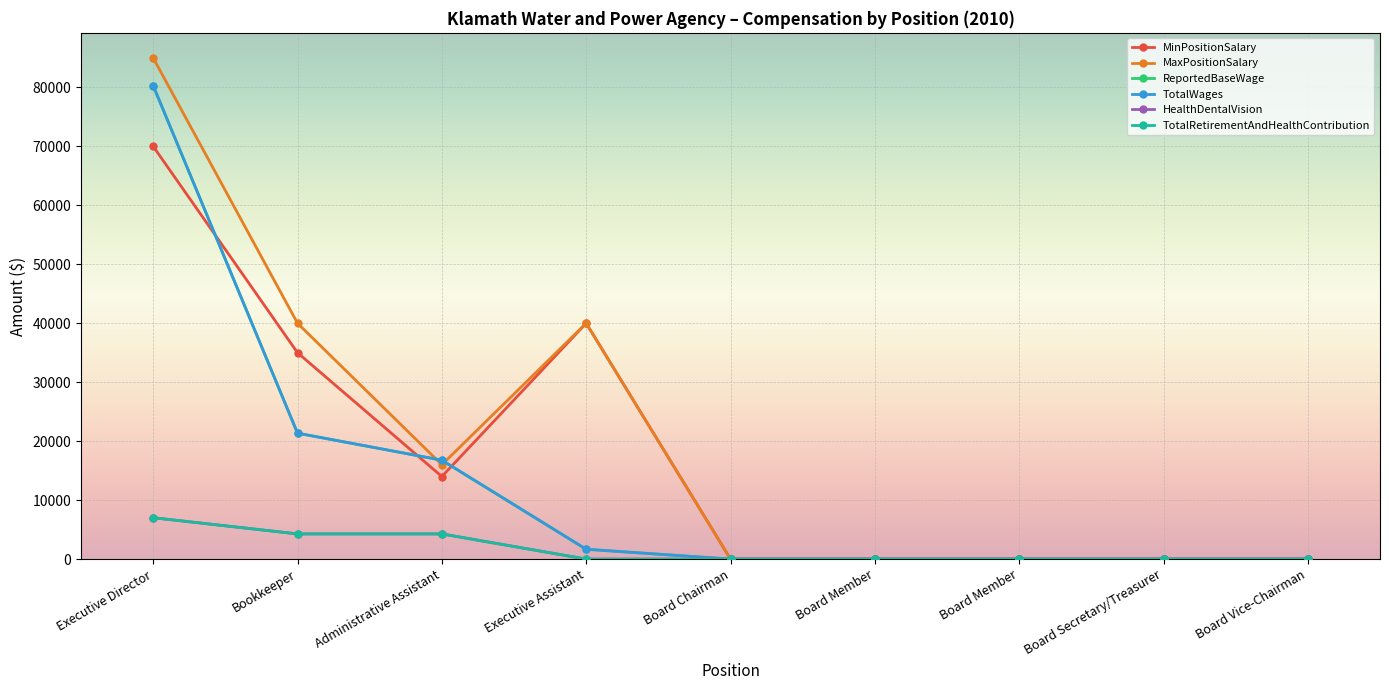

How many interior local valleys does the MaxPositionSalary series have?

1